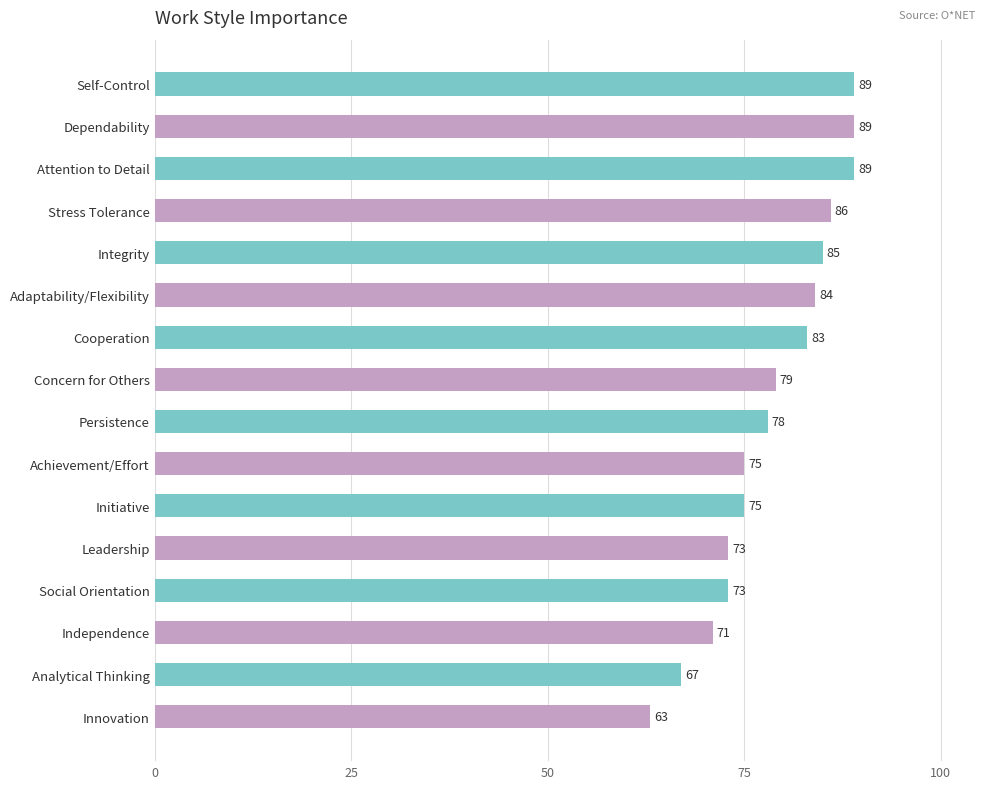

What is the sum of all values?

1259